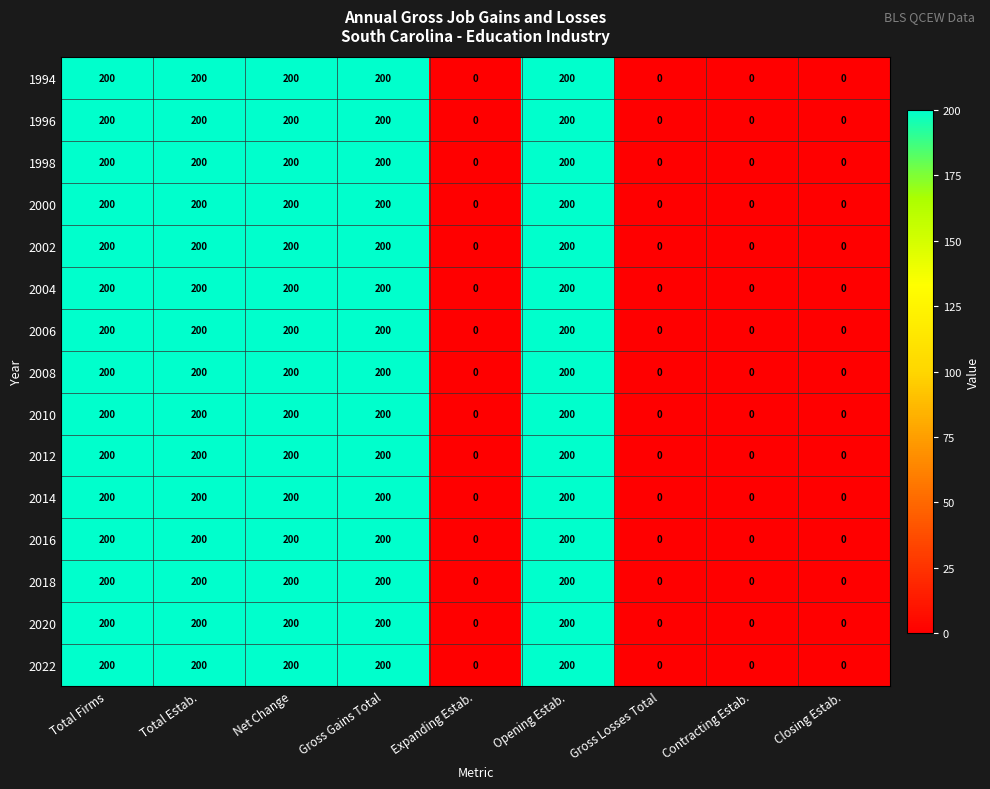

What is the maximum value shown in the chart?

200